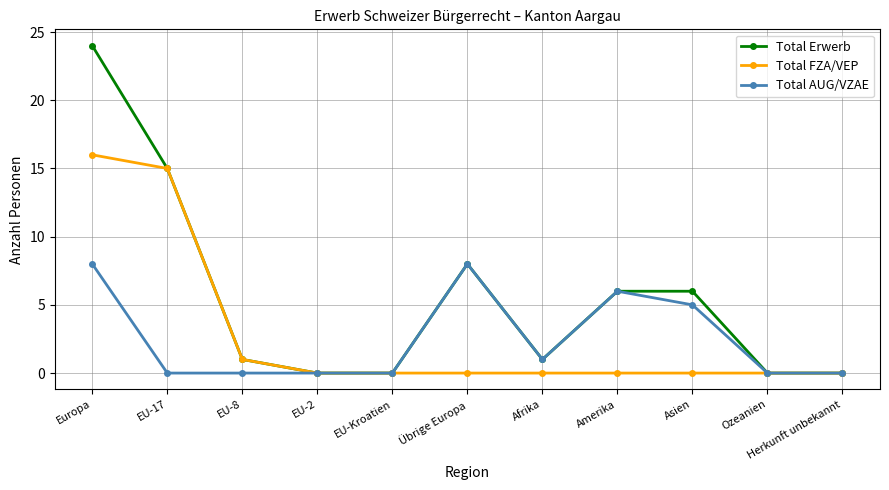

The Total Erwerb series shows 9 at Amerika. True or false?

False